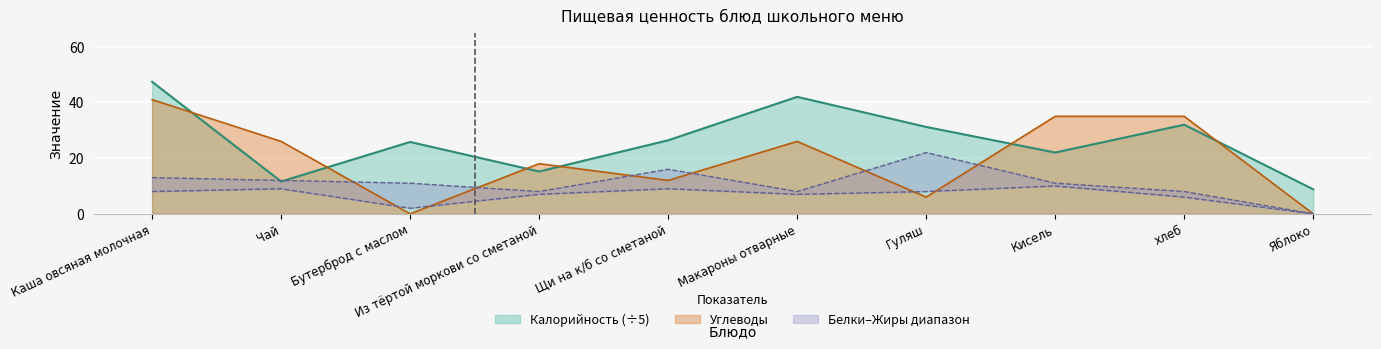

In Углеводы, how many points are higher than both neighbors (excluding endpoints)?

2